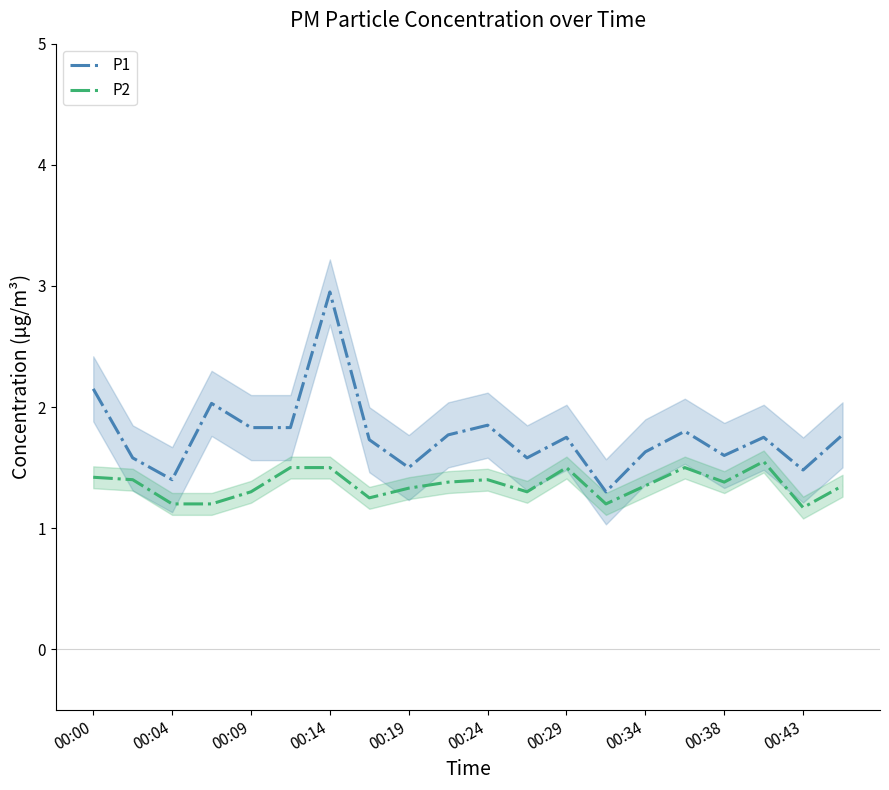

The value of P1 at 00:00 is 1.1. True or false?

False